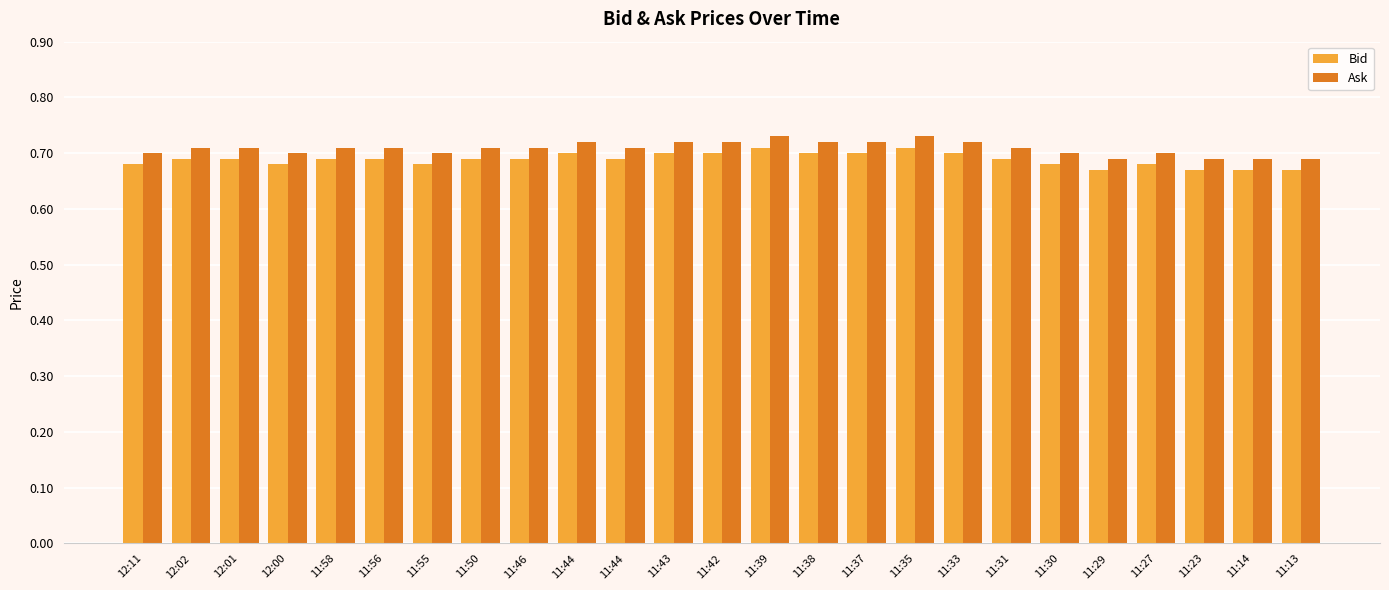

At how many categories does at least one series exceed 0?

25